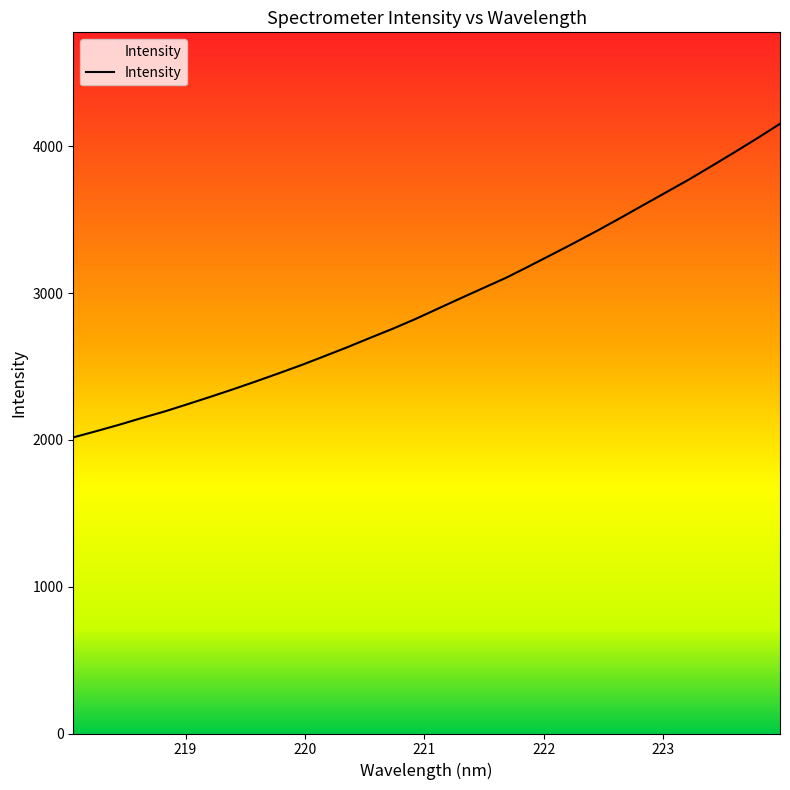

Is this an area chart (filled region under the line)?

No